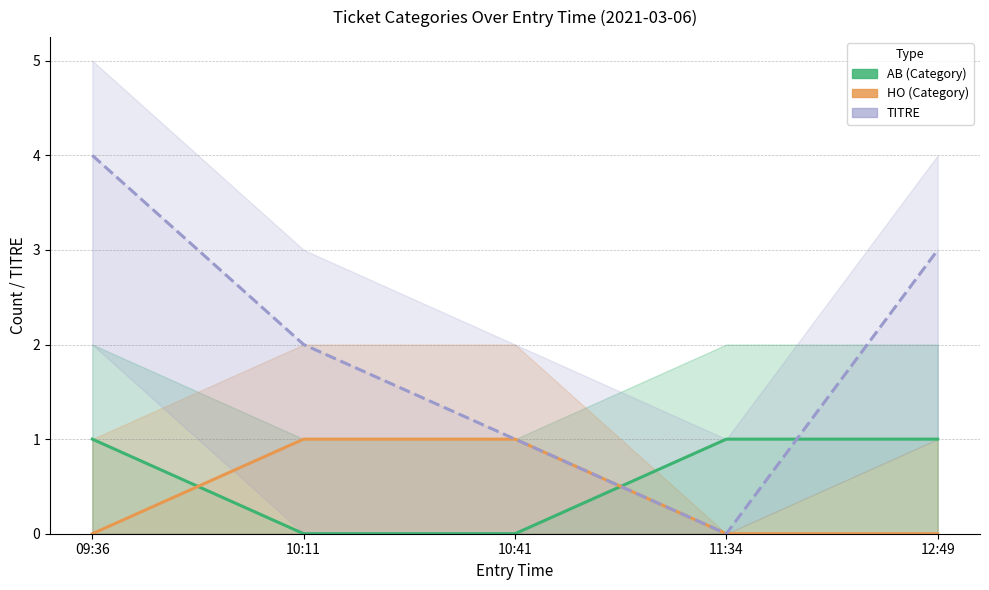

Between which two adjacent categories do AB (Category) and HO (Category) first intersect?

09:36 and 10:11